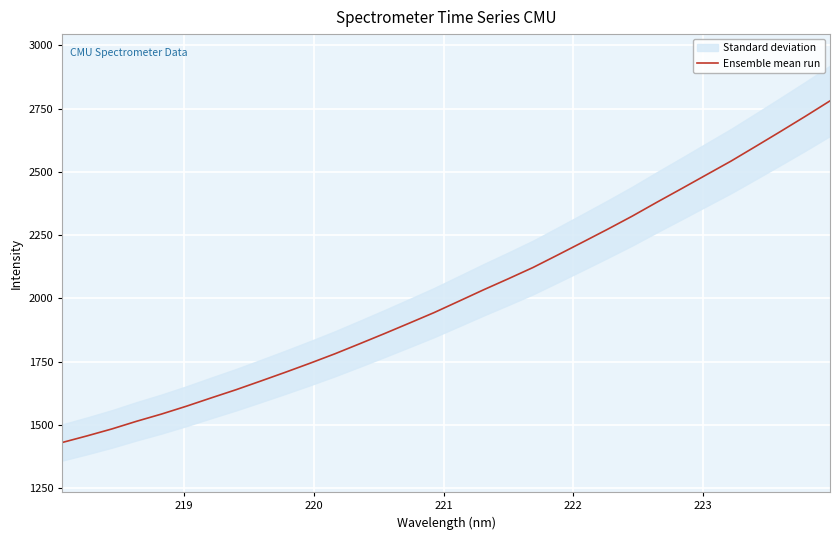

True or false: the data has more than 0 interior local peaks.

False